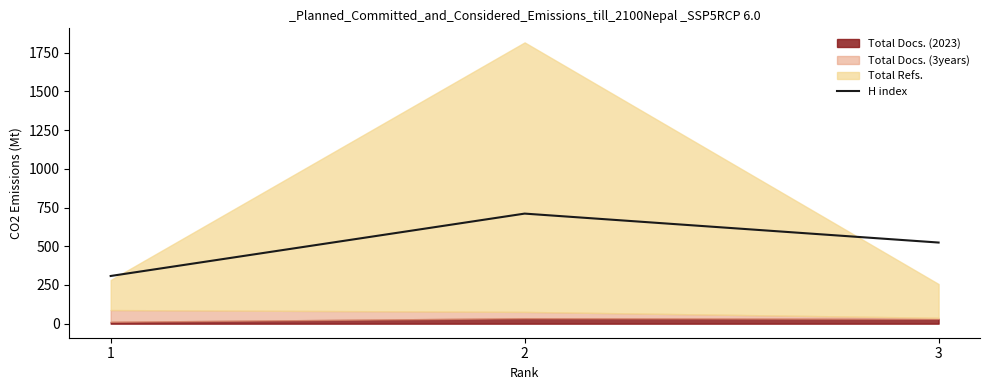

What is the highest value of the H index series?

711